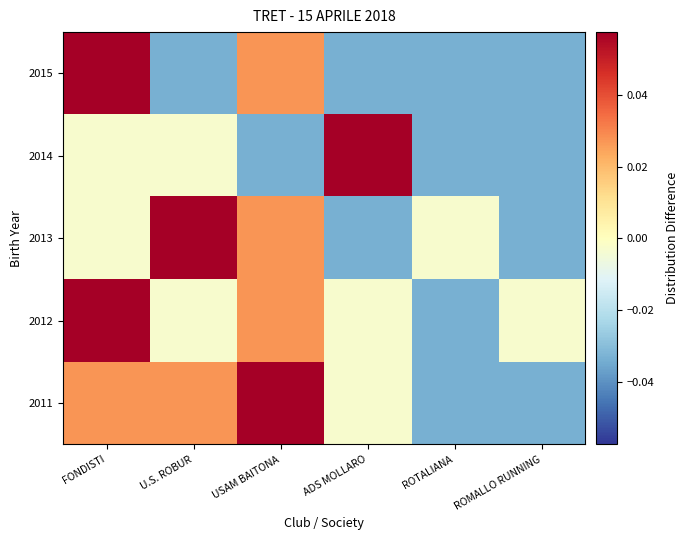

Reading left to right, transcribe all the data shown in this chart.

2011: FONDISTI=0.0	U.S. ROBUR=0.0	USAM BAITONA=0.1	ADS MOLLARO=-0.0	ROTALIANA=-0.0	ROMALLO RUNNING=-0.0
2012: FONDISTI=0.1	U.S. ROBUR=-0.0	USAM BAITONA=0.0	ADS MOLLARO=-0.0	ROTALIANA=-0.0	ROMALLO RUNNING=-0.0
2013: FONDISTI=-0.0	U.S. ROBUR=0.1	USAM BAITONA=0.0	ADS MOLLARO=-0.0	ROTALIANA=-0.0	ROMALLO RUNNING=-0.0
2014: FONDISTI=-0.0	U.S. ROBUR=-0.0	USAM BAITONA=-0.0	ADS MOLLARO=0.1	ROTALIANA=-0.0	ROMALLO RUNNING=-0.0
2015: FONDISTI=0.1	U.S. ROBUR=-0.0	USAM BAITONA=0.0	ADS MOLLARO=-0.0	ROTALIANA=-0.0	ROMALLO RUNNING=-0.0